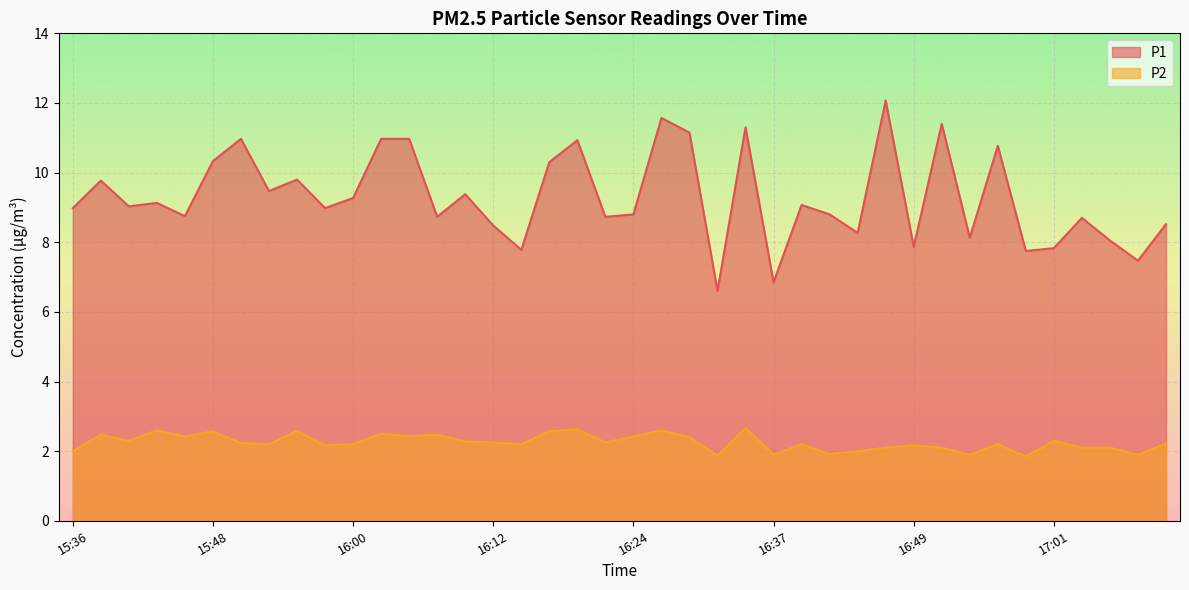

How many interior local peaks does the P2 series have?

13